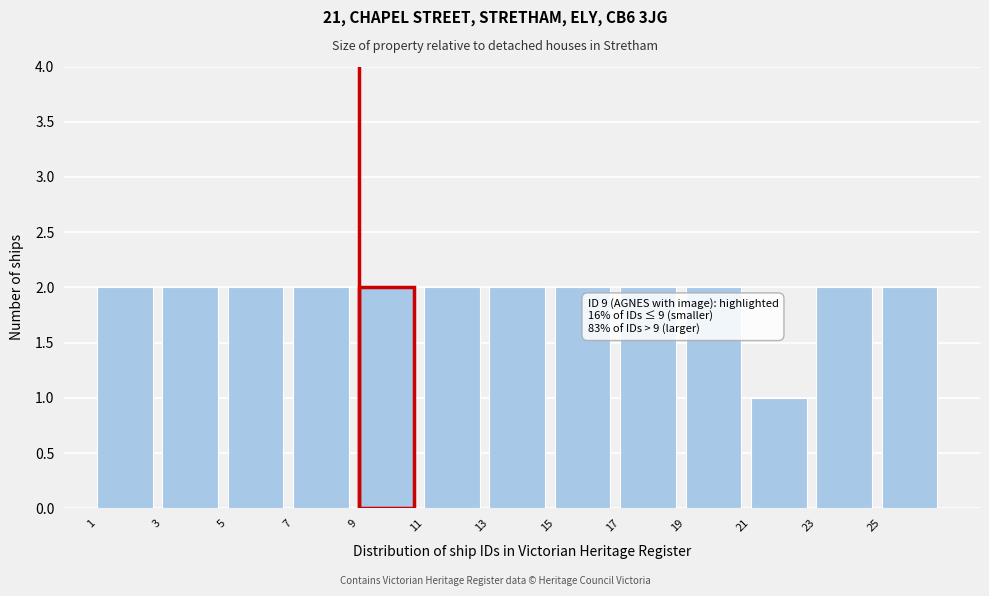

Reading right to left, list all the values displayed in this chart.

25=2	23=2	21=1	19=2	17=2	15=2	13=2	11=2	9=2	7=2	5=2	3=2	1=2